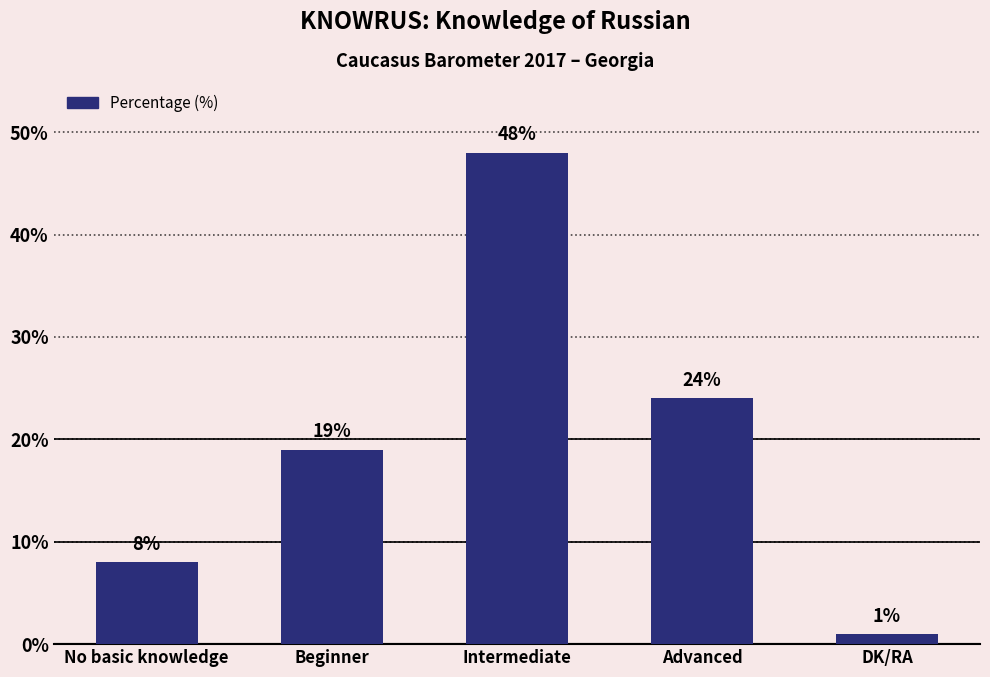

True or false: the data shows 19 at Beginner.

True